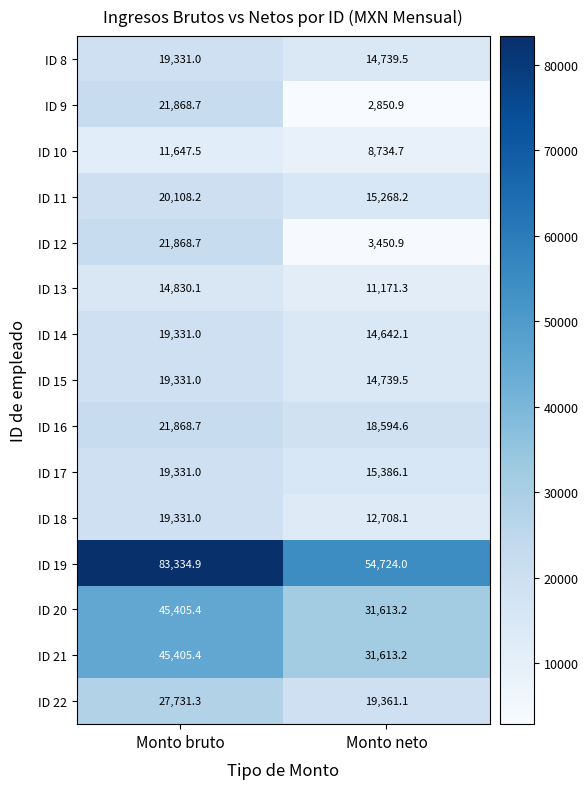

Is it true that ID 11 equals 20108.2 at Monto bruto?

True